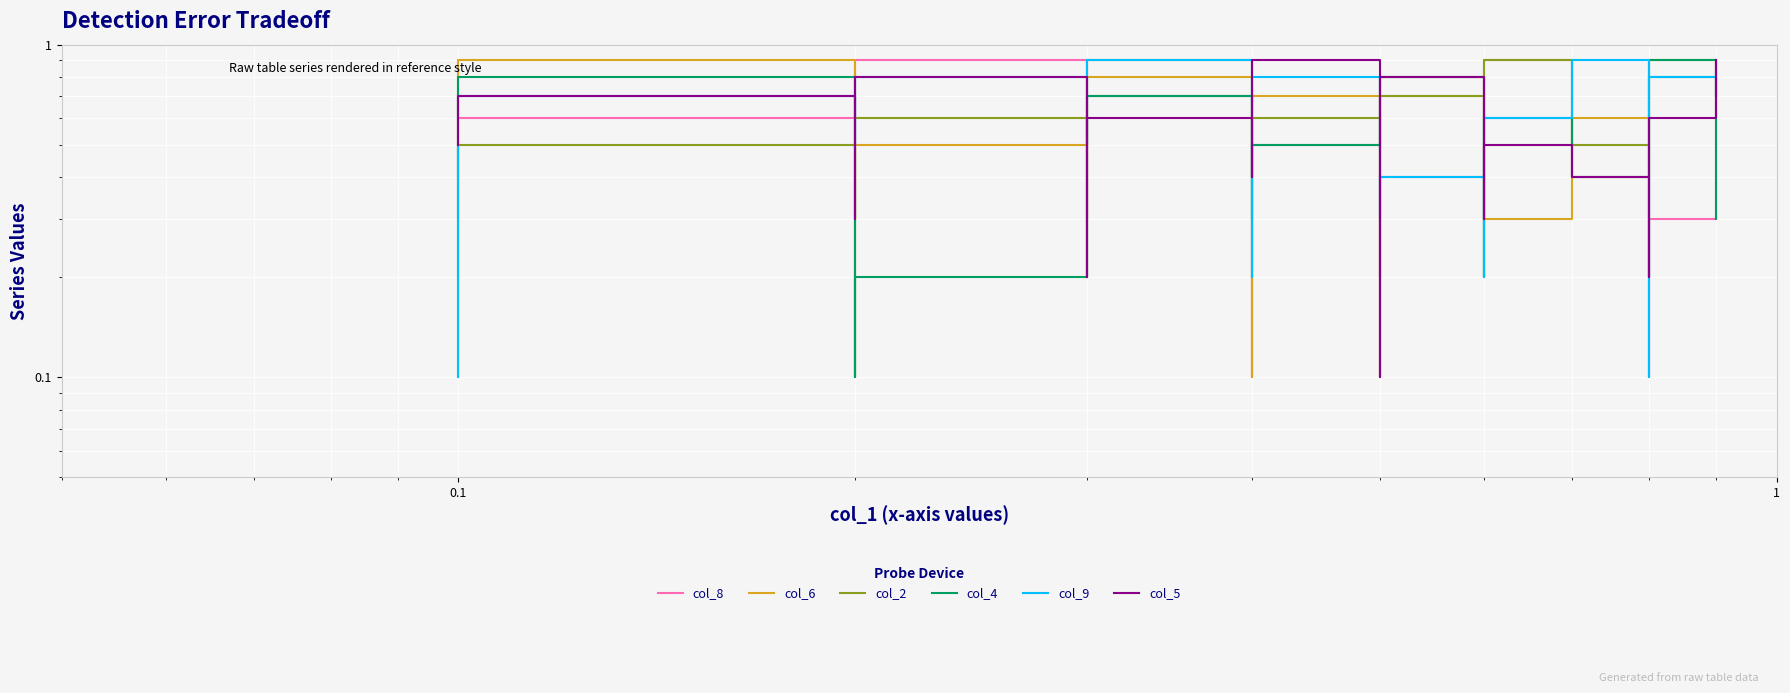

What is the difference between the maximum and second lowest values in the col_8 series?

0.8